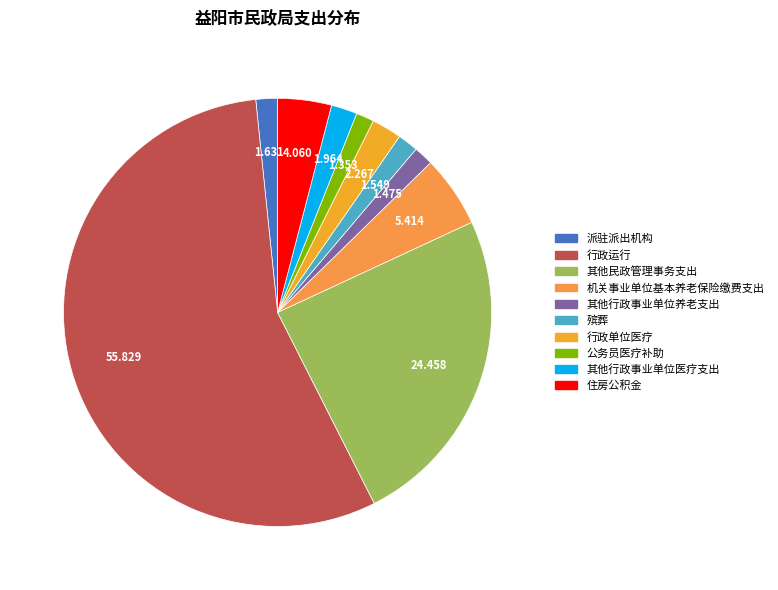

Is there any slice that represents more than half of the pie?

Yes